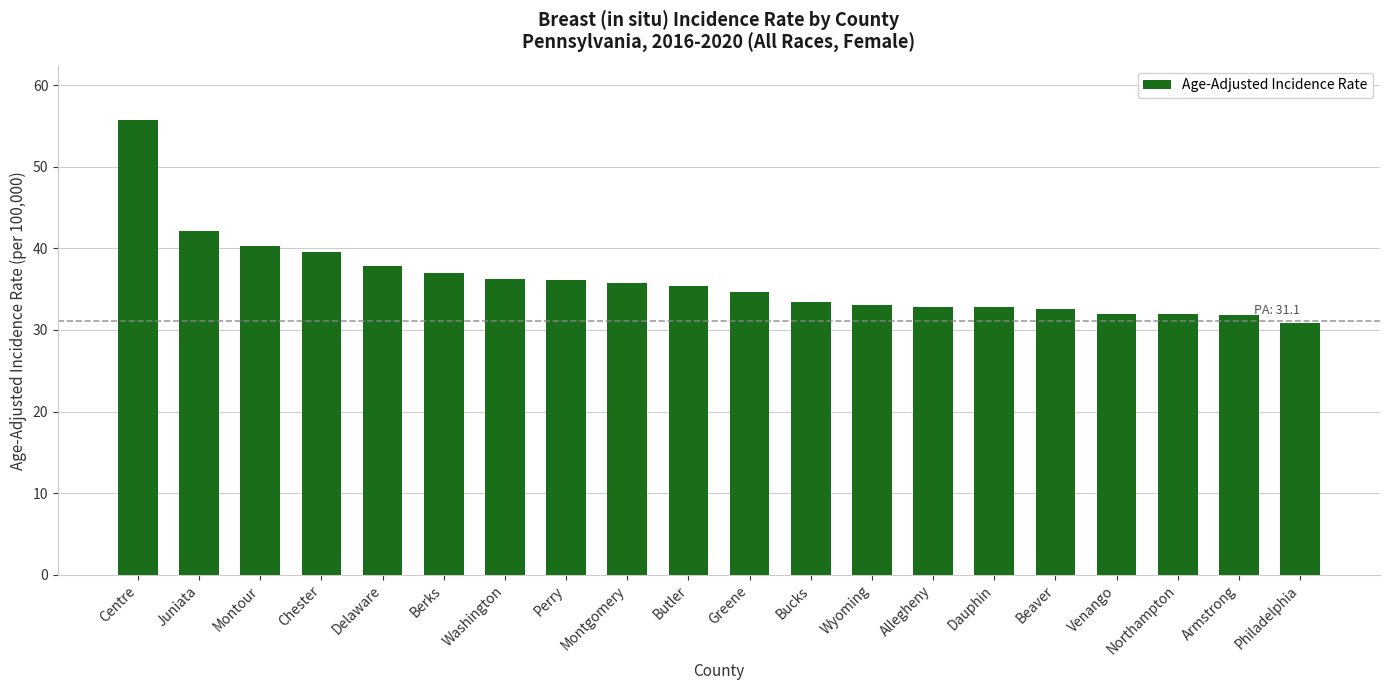

At which category does the chart reach its minimum across all series?

Philadelphia